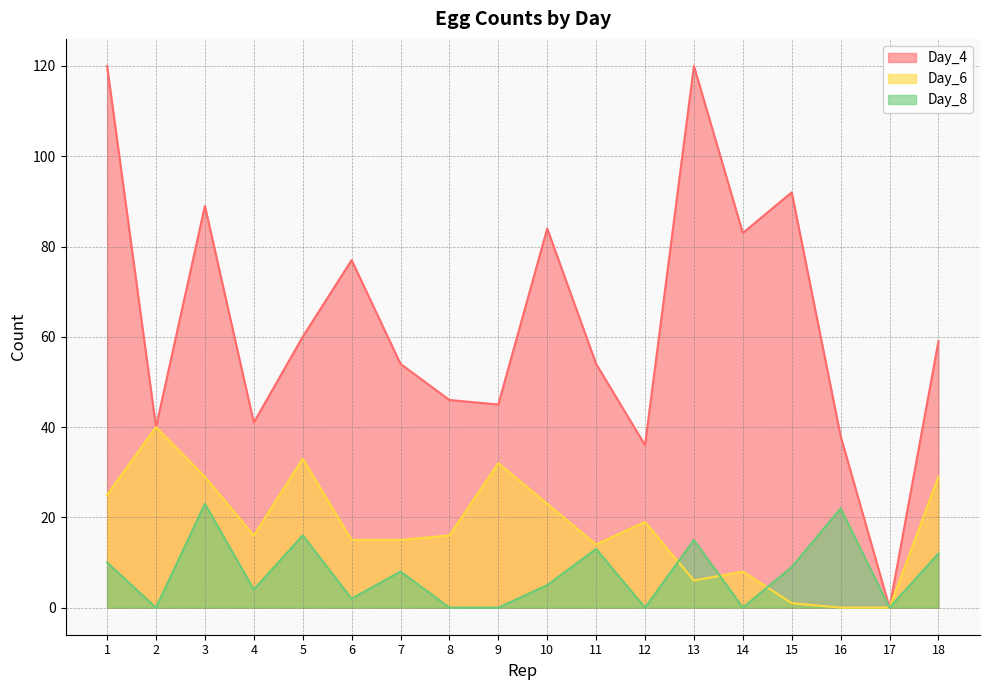

Rank the series by their average value, from highest to lowest.

Day_4, Day_6, Day_8